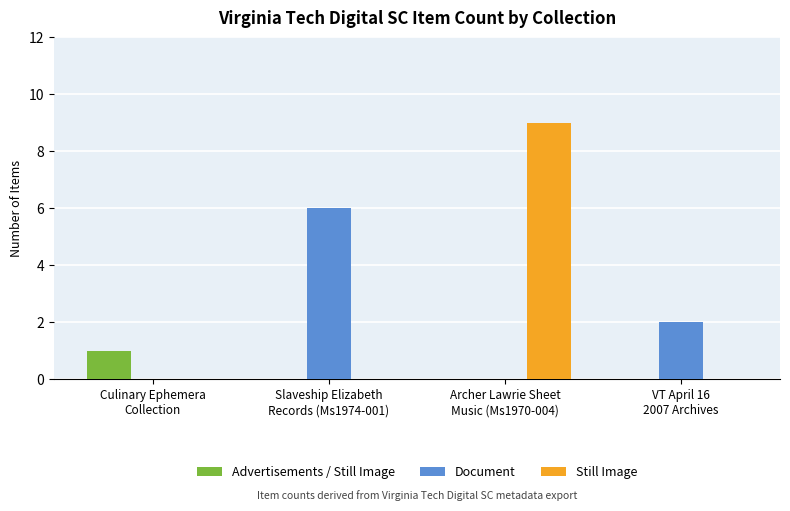

What is the sum of the Advertisements / Still Image values at Culinary Ephemera
Collection and Archer Lawrie Sheet
Music (Ms1970-004)?

1